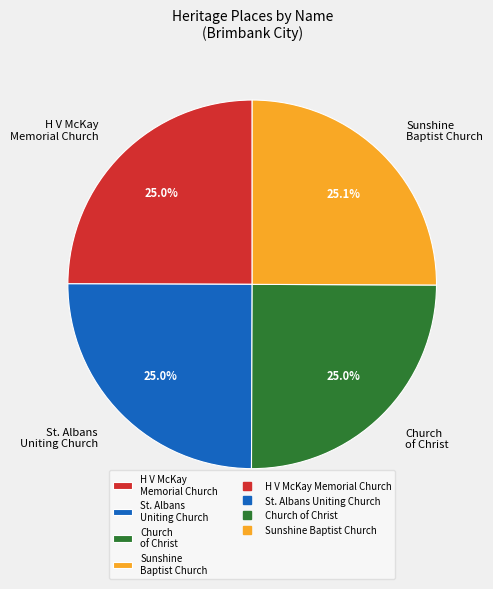

What is the ratio of the value at St. Albans Uniting Church to the value at Sunshine Baptist Church?

1.0